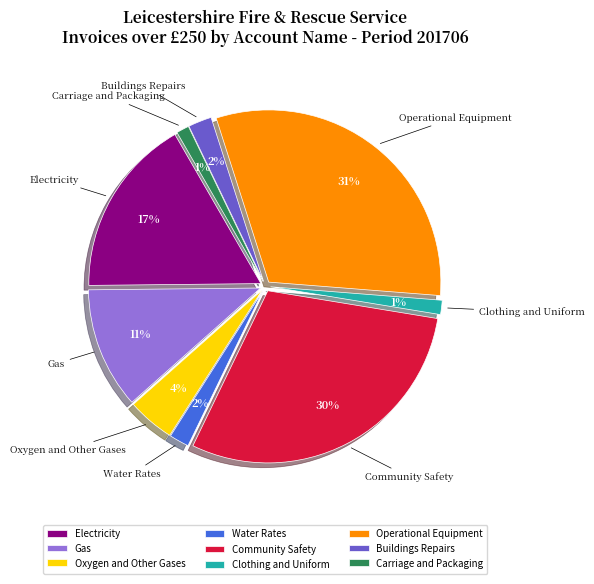

Is the sum of Oxygen and Other Gases and Gas greater than half?

No